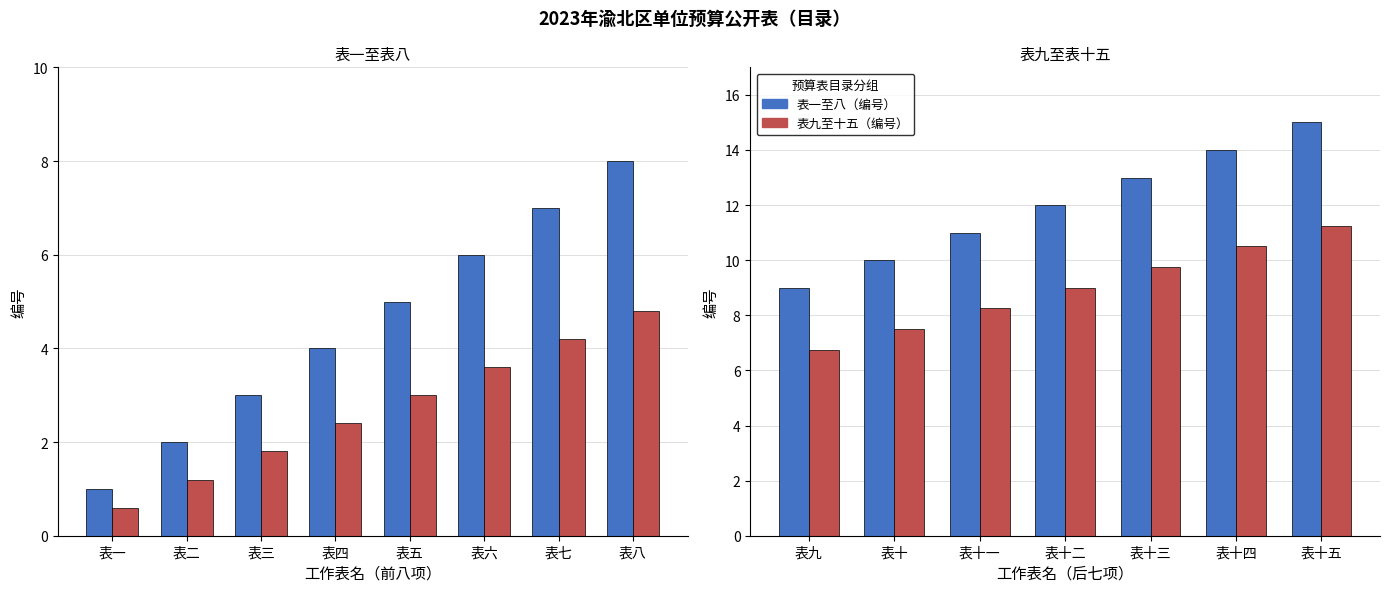

Count the values in the range 3 to 7.

5